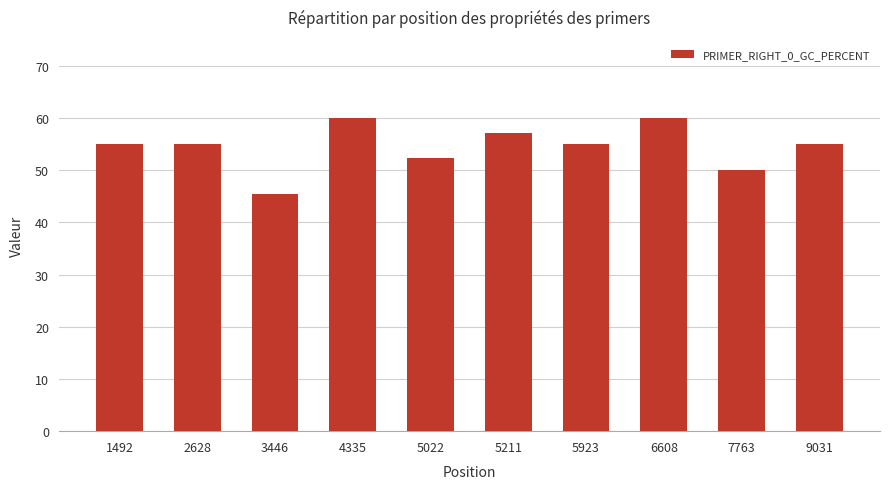

What is the ratio of the value at 5211 to the value at 5022?

1.1